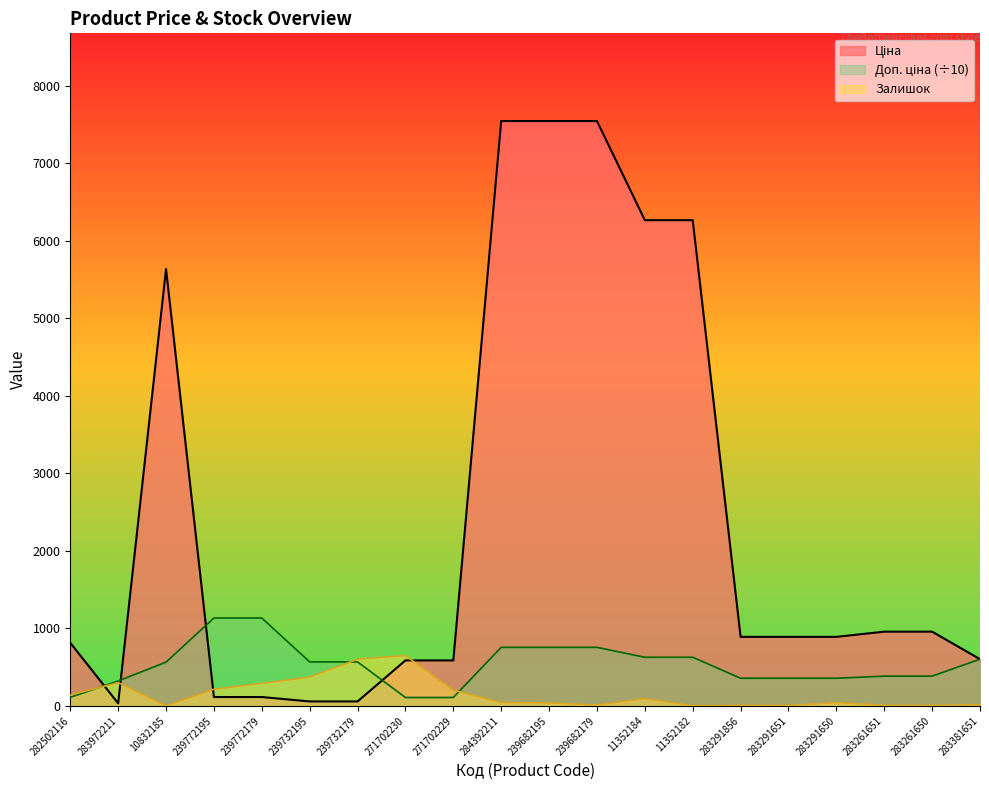

Reading right to left, what are all the values shown in this chart?

Ціна: 602.1	957.1	957.1	889.9	889.9	889.9	6266.7	6266.7	7545.9	7545.9	7545.9	586.0	586.0	56.7	56.7	113.3	113.3	5636.0	32.0	813.0
Залишок: 13.0	6.0	7.0	41.0	5.0	6.0	2.0	93.0	10.0	38.0	42.0	202.0	649.0	601.0	370.0	290.0	215.0	0.0	299.0	140.0
Доп. ціна: 602.1	382.8	382.8	356.0	356.0	356.0	626.7	626.7	754.6	754.6	754.6	107.4	107.4	566.7	566.7	1133.4	1133.4	563.6	320.5	110.2